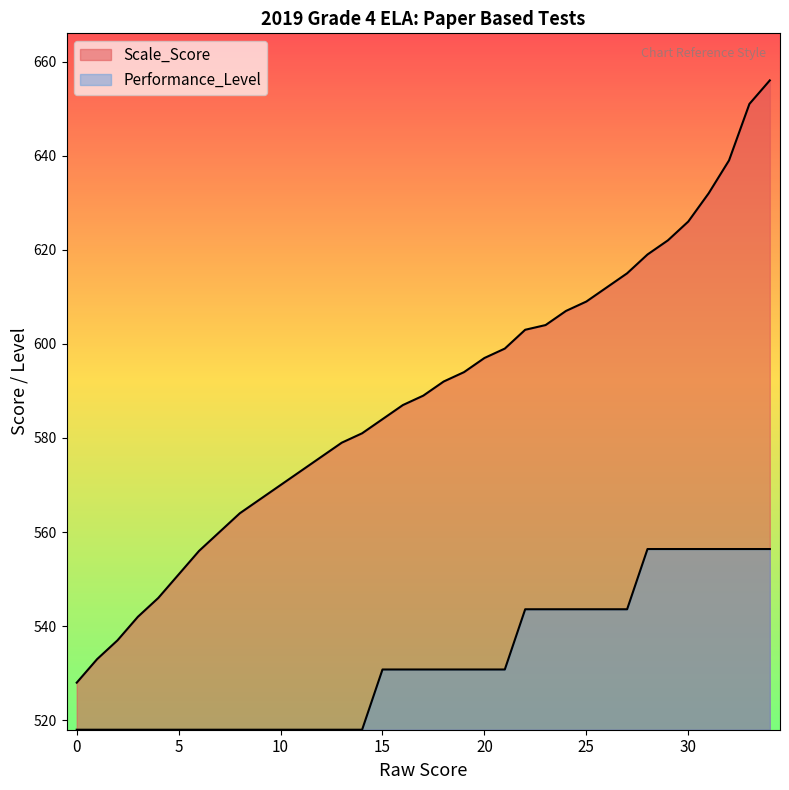

The value of Scale_Score at 33 is 910.7. True or false?

False